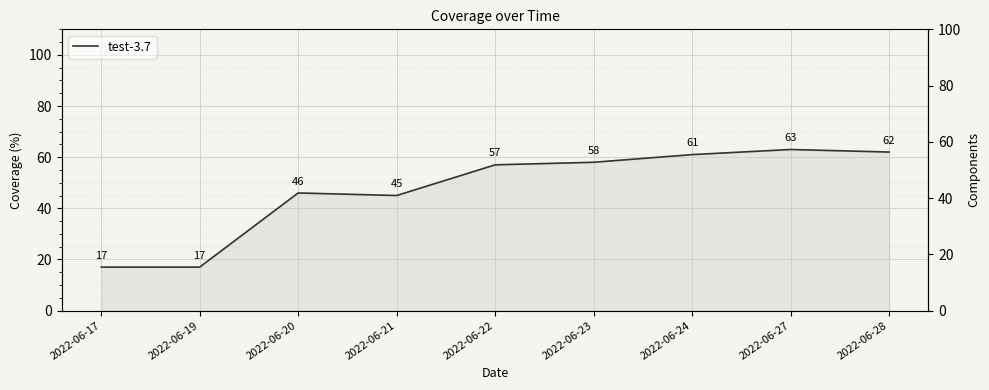

List the labels in order of value, largest first.

2022-06-27, 2022-06-28, 2022-06-24, 2022-06-23, 2022-06-22, 2022-06-20, 2022-06-21, 2022-06-17, 2022-06-19